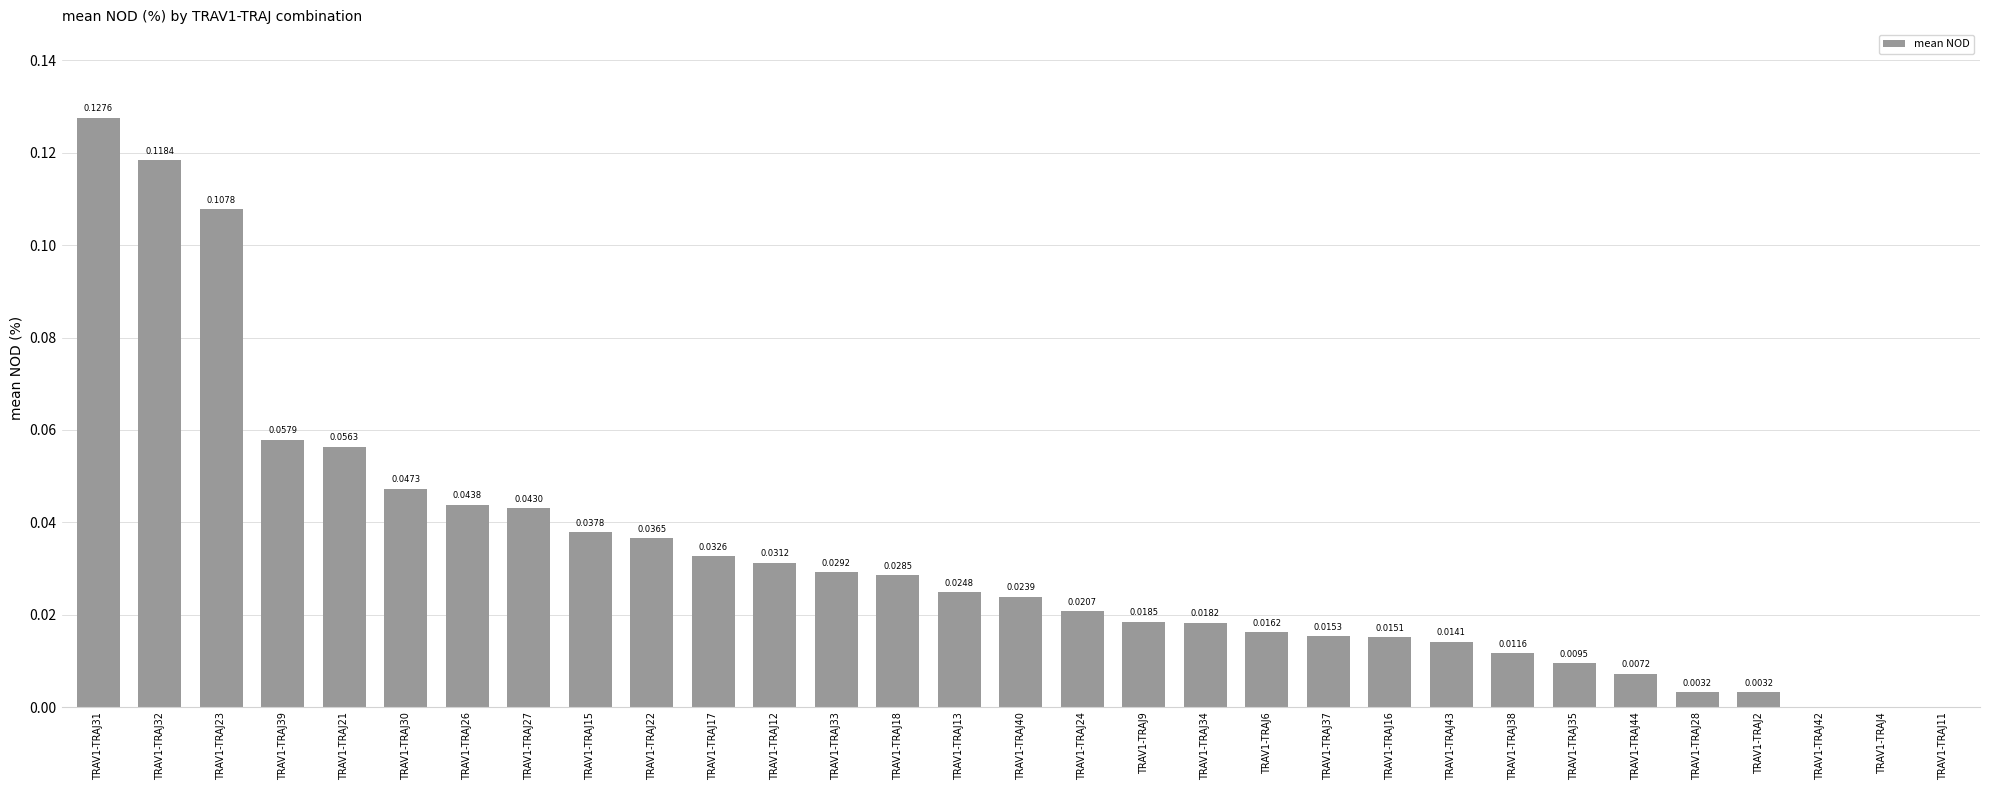

Between TRAV1-TRAJ24 and TRAV1-TRAJ27, which is larger?

TRAV1-TRAJ27